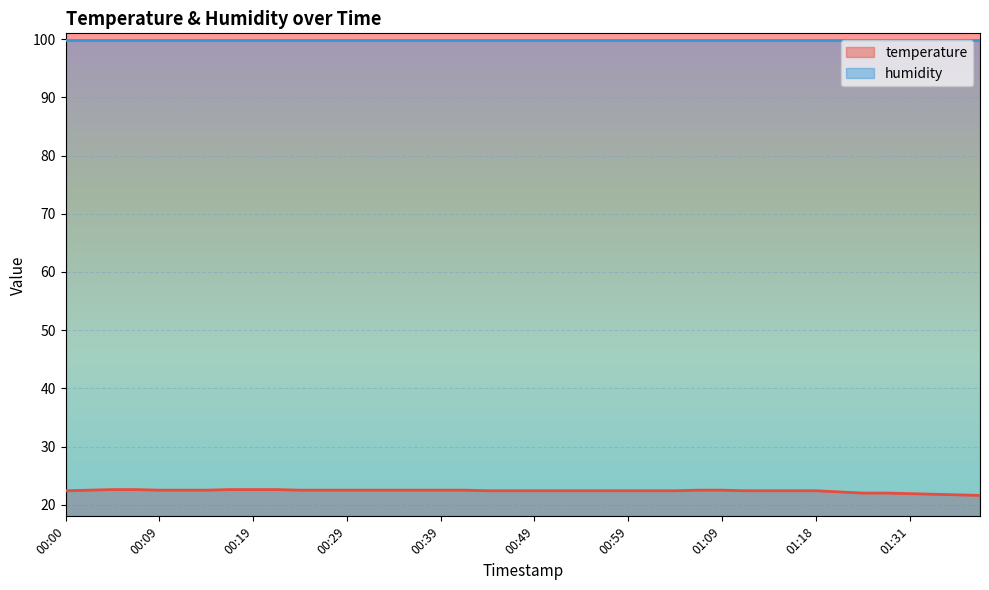

What position from the right is 01:18?

8